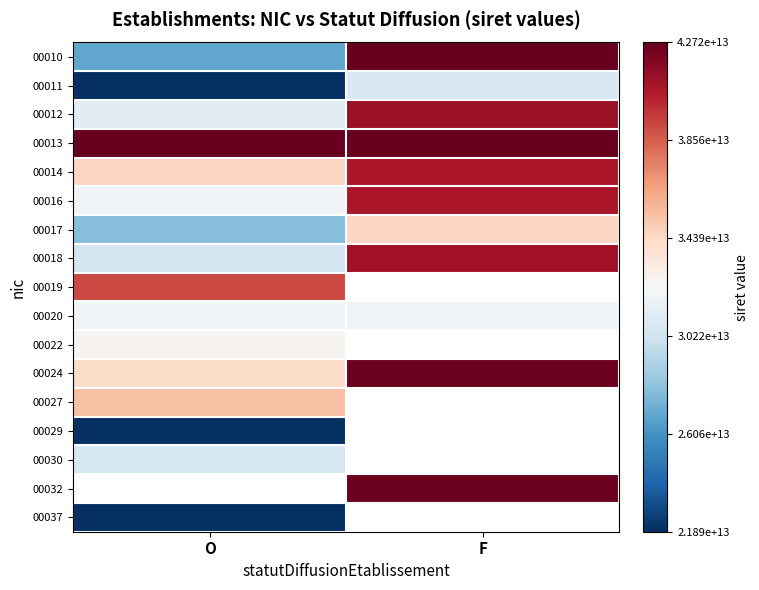

How many 00024 values are between 34219263000024 and 42486492400024?

2